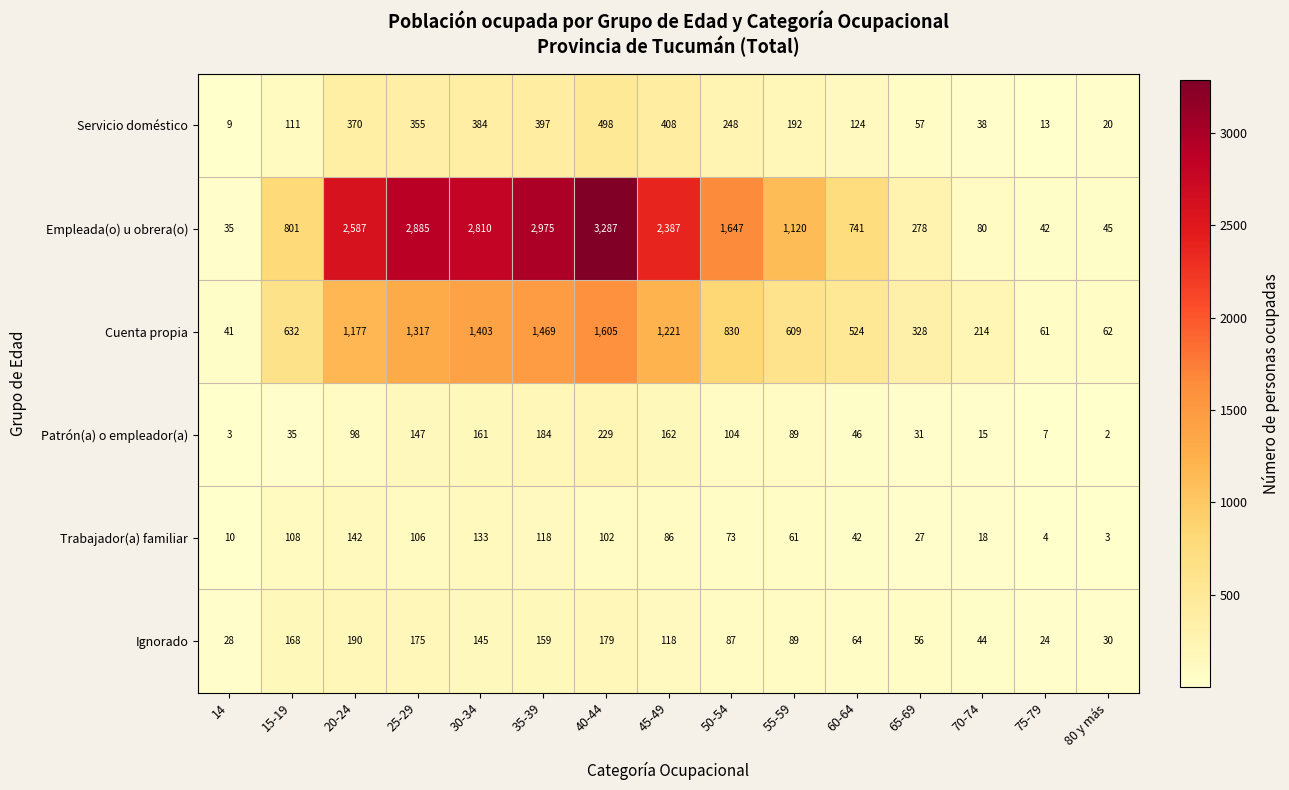

At 40-44, list the series in order from largest to smallest.

Empleada(o) u obrera(o), Cuenta propia, Servicio doméstico, Patrón(a) o empleador(a), Ignorado, Trabajador(a) familiar